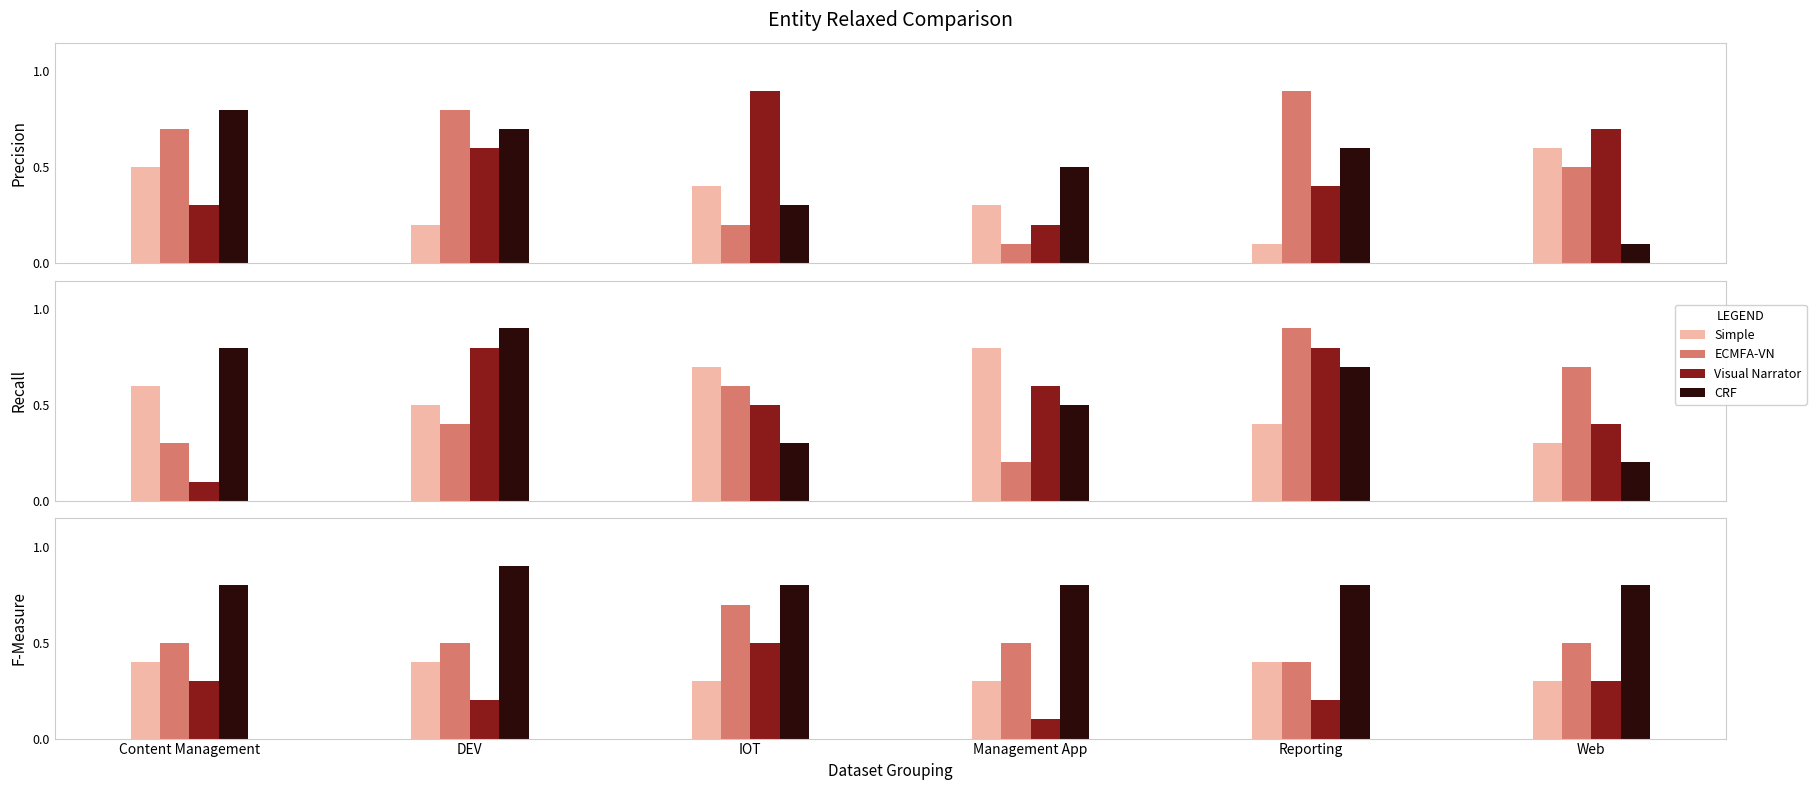

What is the difference between the highest and lowest values at Reporting?

0.6